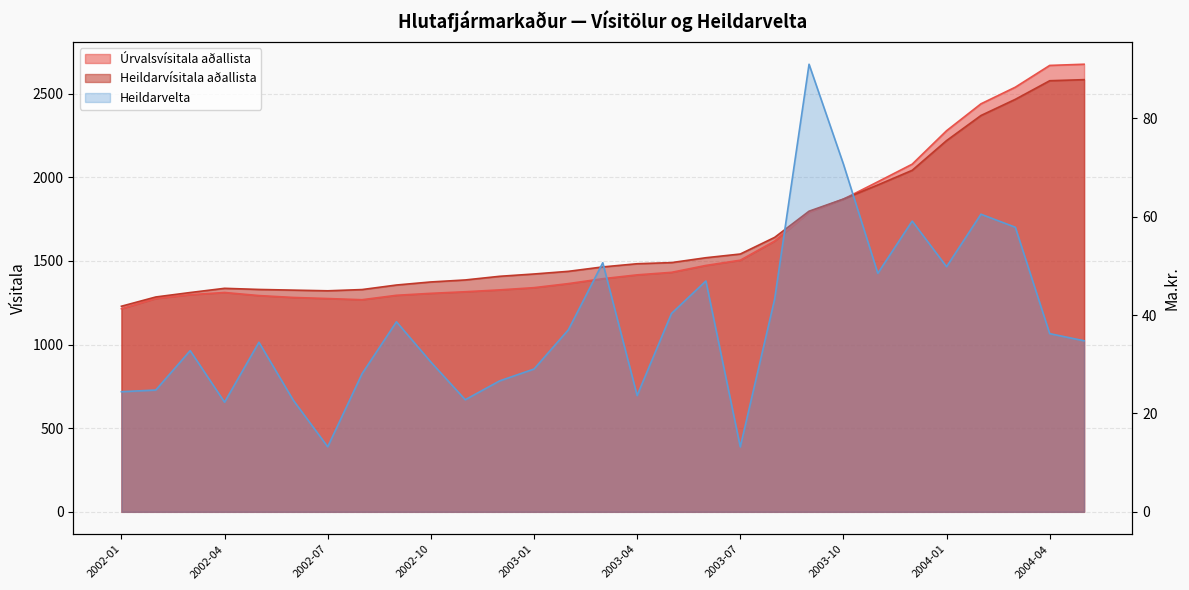

Is the value of Úrvalsvísitala aðallista at 2002-06 greater than the value of Heildarvelta at 2002-06?

Yes